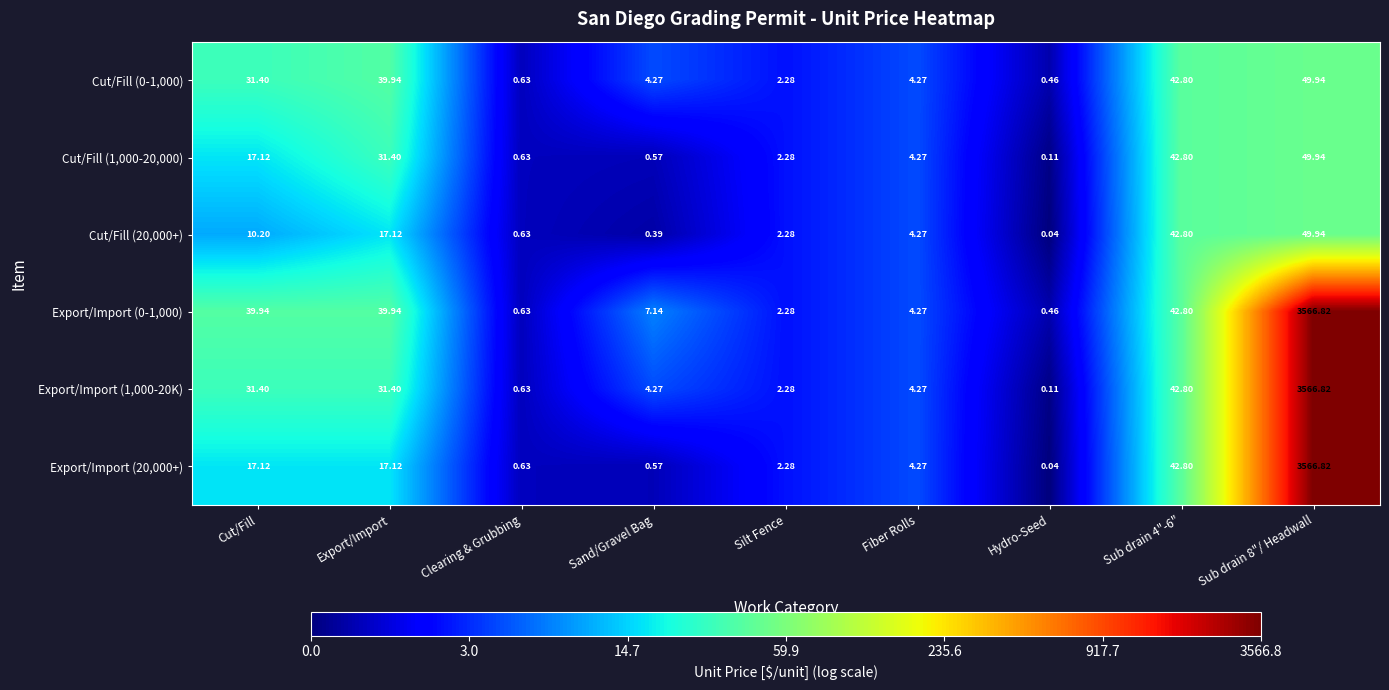

What is the maximum value shown in the chart?

3566.8